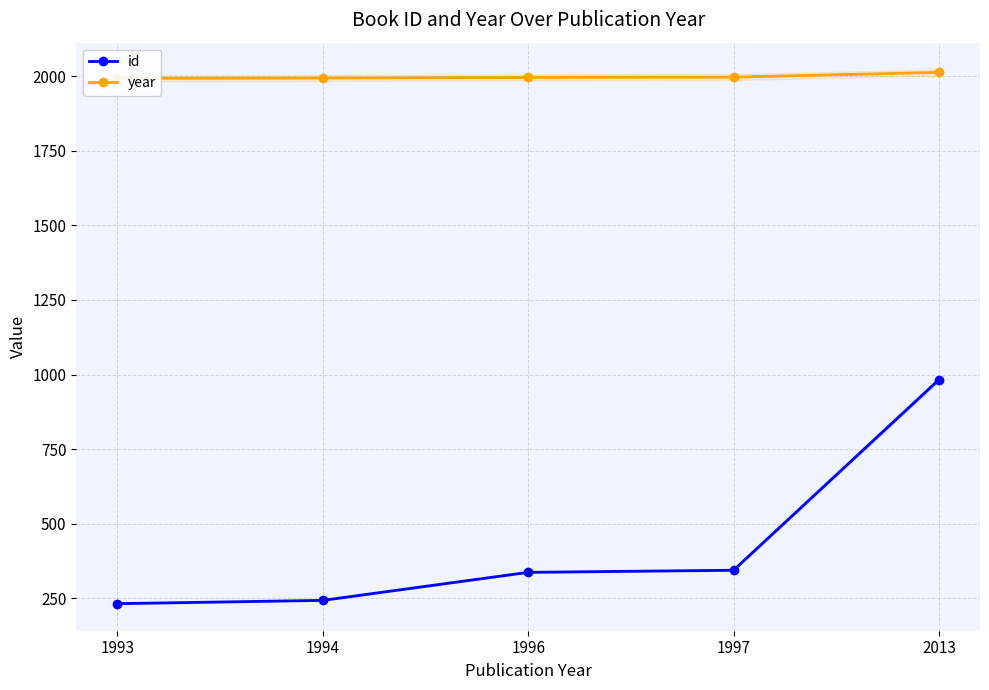

At which category is the sum across all series the highest?

2013